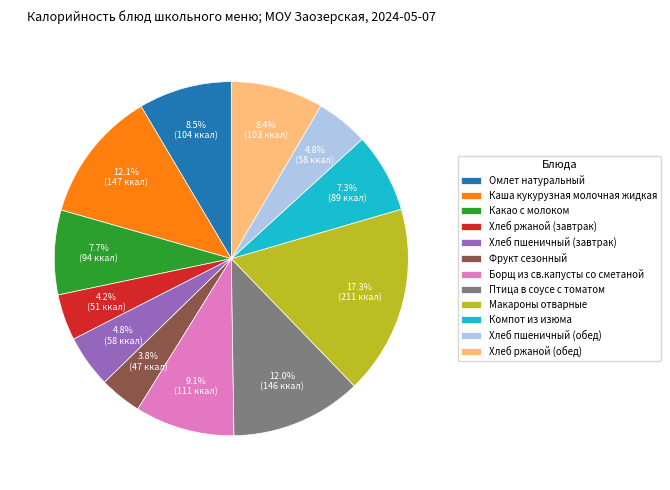

How much of the chart is everything except Борщ из св.капусты со сметаной?

90.9%